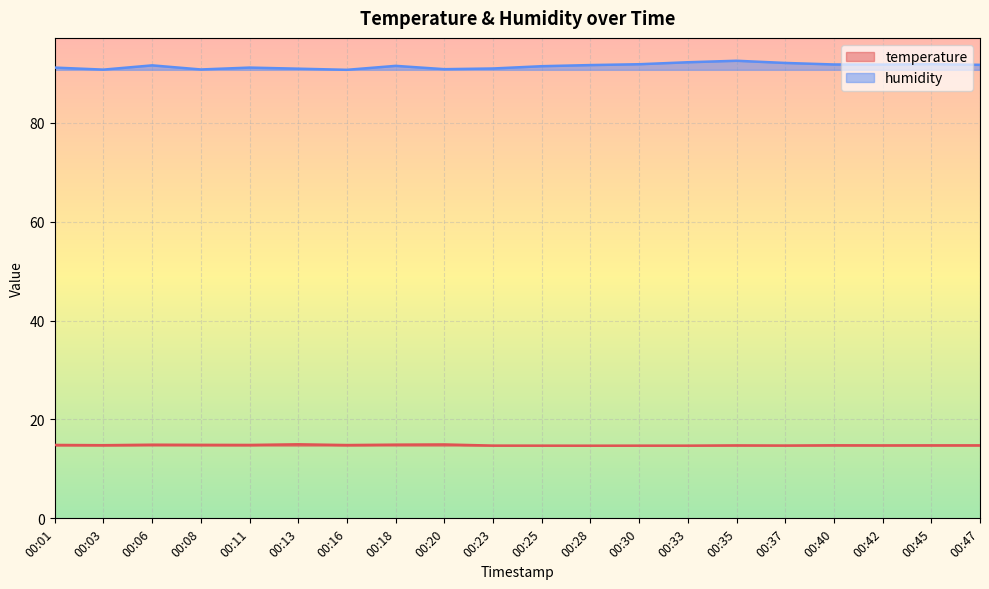

Reading left to right, transcribe all the data shown in this chart.

temperature: 00:01=14.8	00:03=14.8	00:06=14.9	00:08=14.9	00:11=14.8	00:13=15.0	00:16=14.8	00:18=14.9	00:20=14.9	00:23=14.7	00:25=14.7	00:28=14.7	00:30=14.7	00:33=14.7	00:35=14.8	00:37=14.7	00:40=14.8	00:42=14.8	00:45=14.8	00:47=14.8
humidity: 00:01=91.2	00:03=90.7	00:06=91.6	00:08=90.8	00:11=91.2	00:13=90.9	00:16=90.7	00:18=91.5	00:20=90.8	00:23=91.0	00:25=91.4	00:28=91.7	00:30=91.8	00:33=92.2	00:35=92.5	00:37=92.1	00:40=91.8	00:42=91.8	00:45=91.8	00:47=91.7